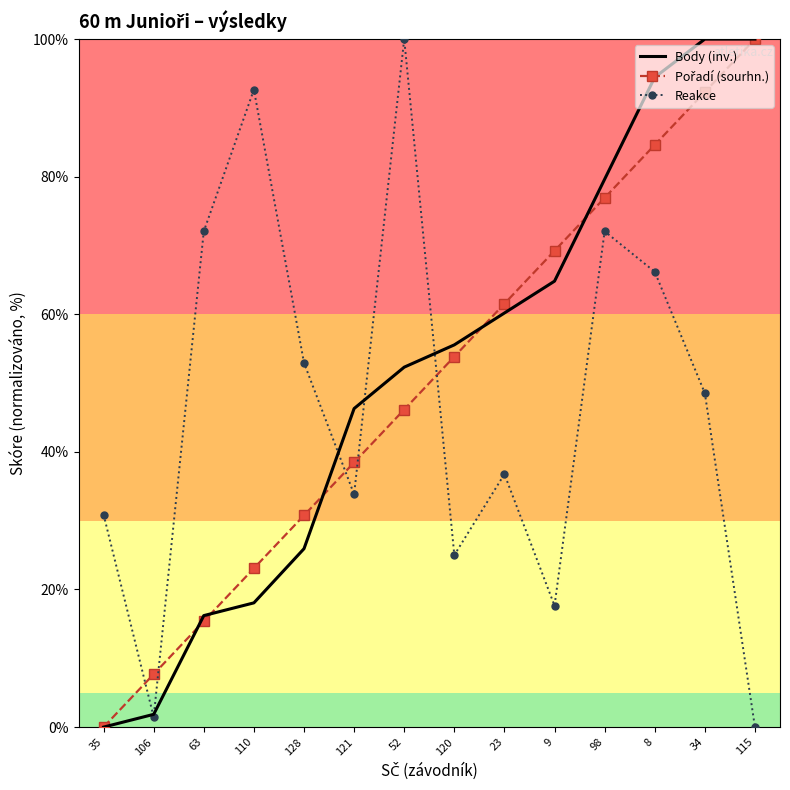

The Reakce series shows 66.2 at 8. True or false?

True